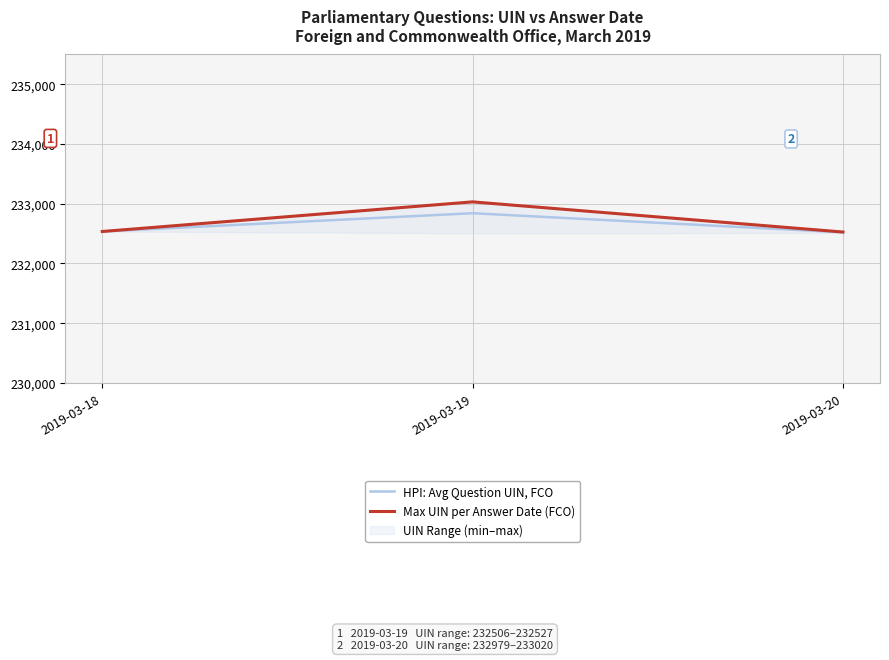

List the labels in order of HPI: Avg Question UIN, FCO value, largest first.

2019-03-19, 2019-03-18, 2019-03-20